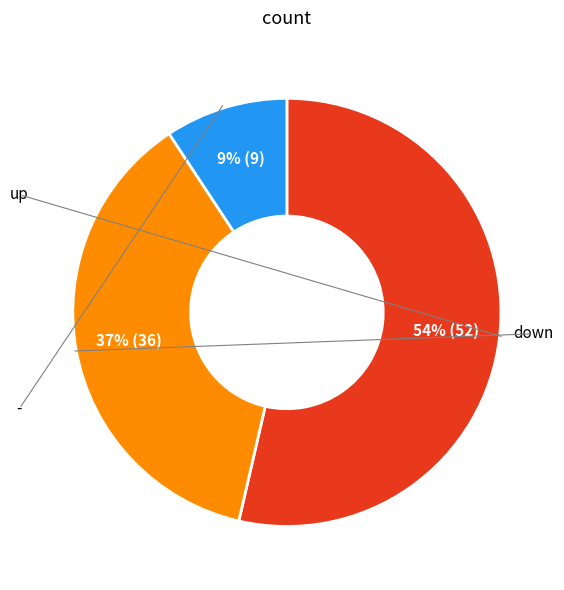

To the nearest percent, what is the average slice percentage?

33%